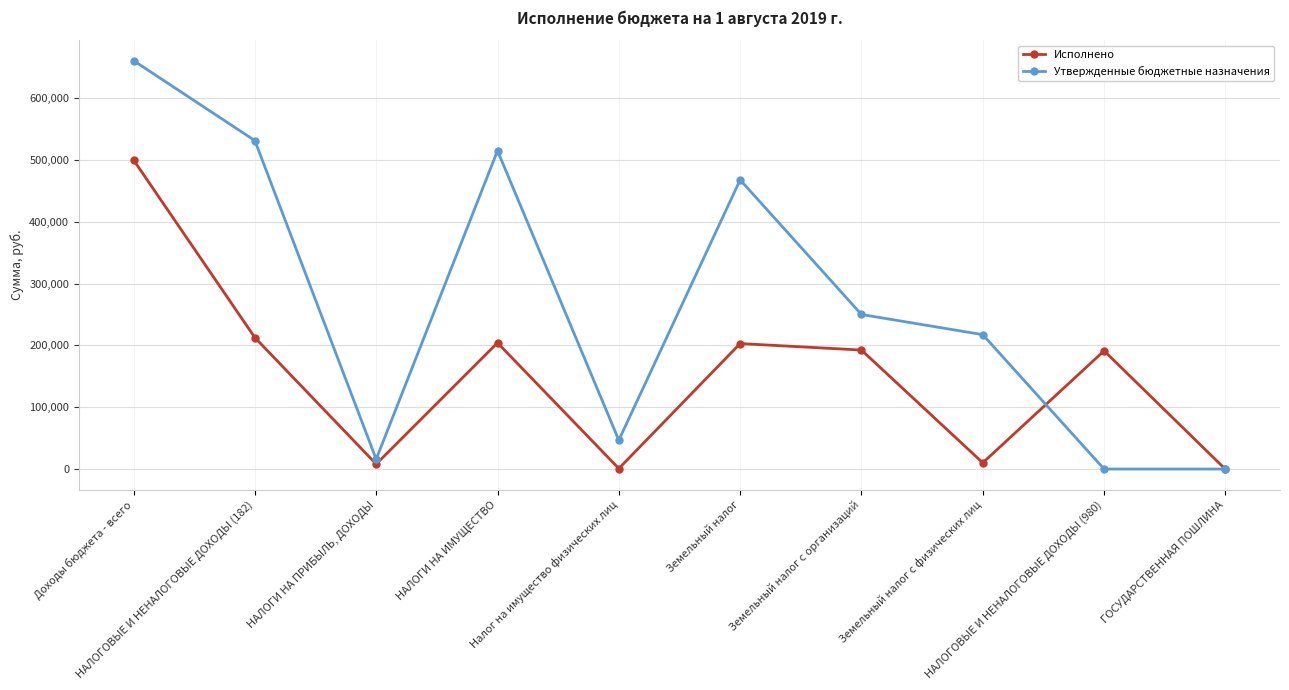

What is the minimum value for Исполнено?

100.0